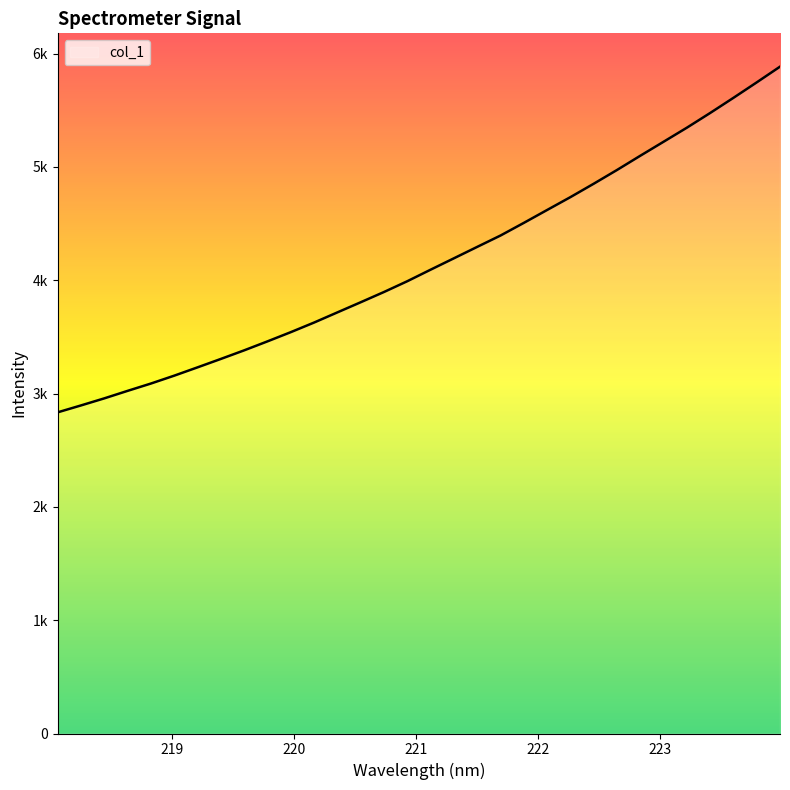

True or false: the data has more than 1 interior local peaks.

False